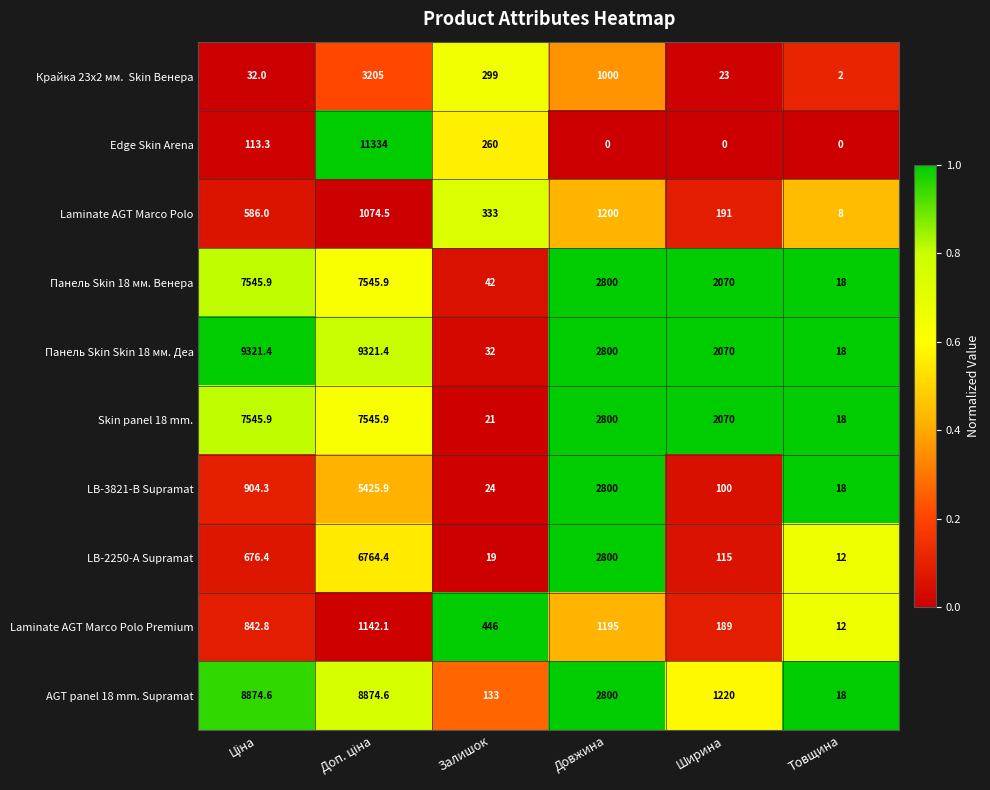

What is the sum of all LB-3821-В Supramat values?

9272.2